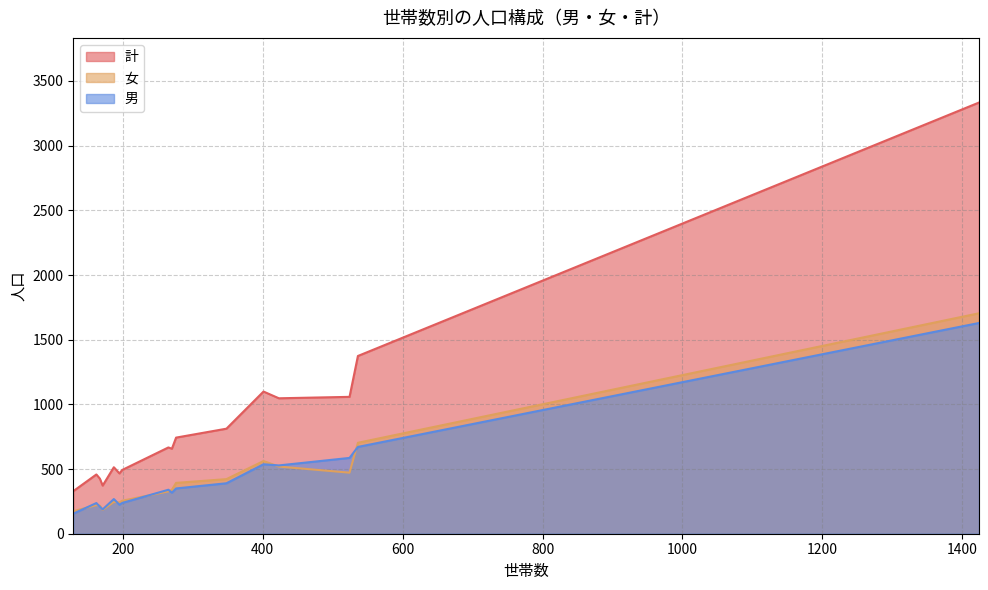

What are all the series names shown in the legend?

計, 女, 男